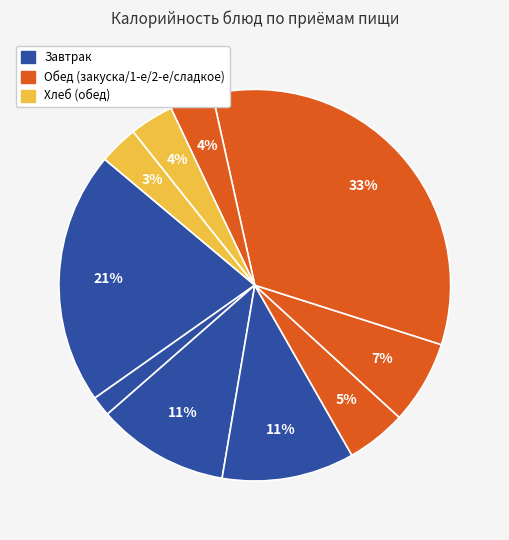

Rank the categories by value from highest to lowest.

Плов куриный, Омлет, Булочка с изюмом, Хлеб пшеничный (завтрак), Уха ростовская, Салат Мозайка, Хлеб пшеничный (обед), Напиток клубничный, Хлеб ржано-пшеничный, Чай